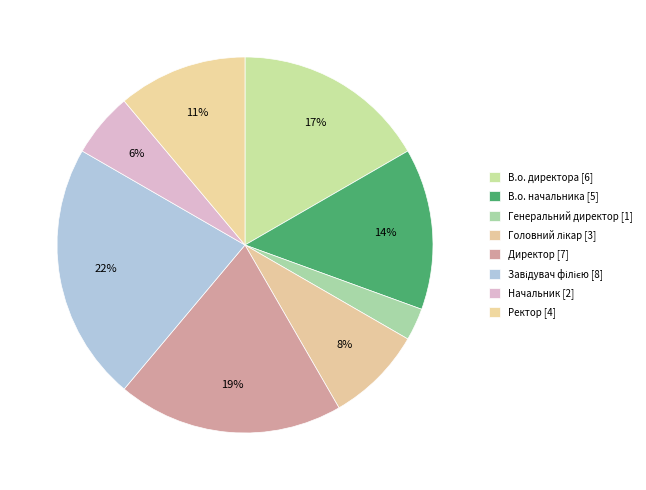

To the nearest percent, what percentage of the pie is Головний лікар?

8%